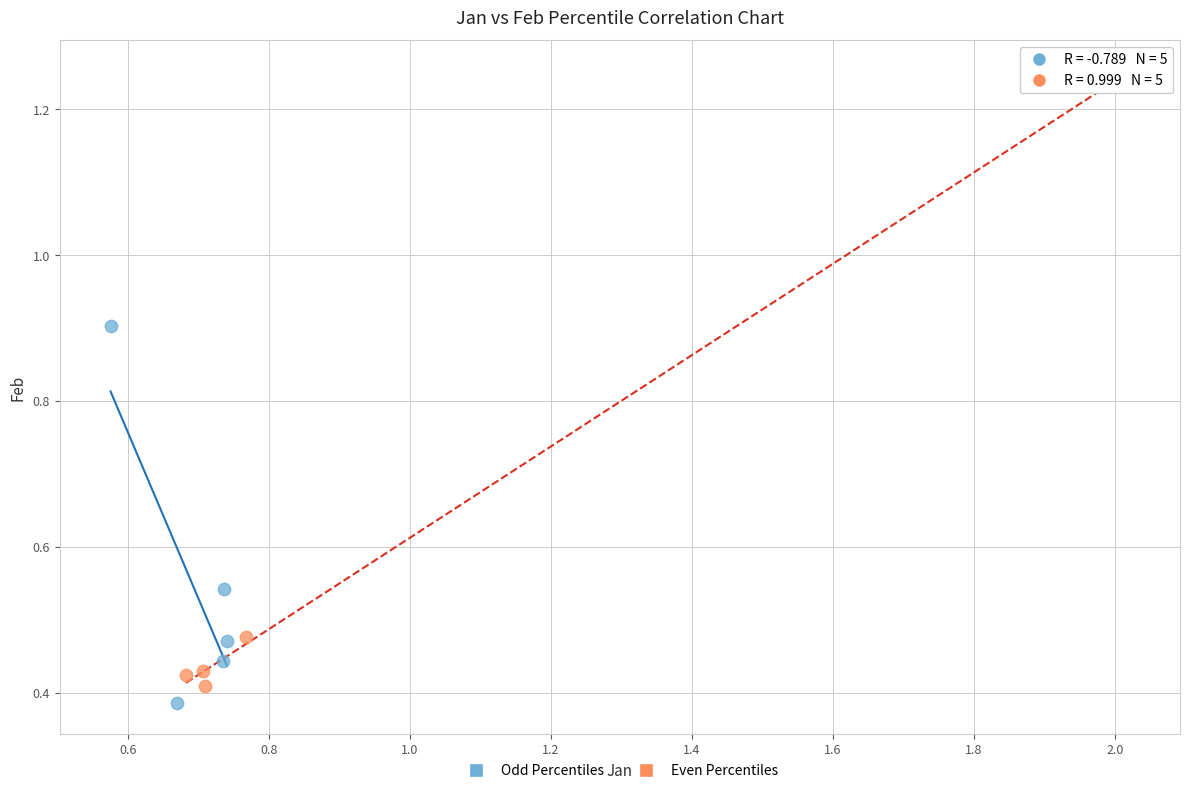

Which series contains the highest Y value?

Even Percentiles